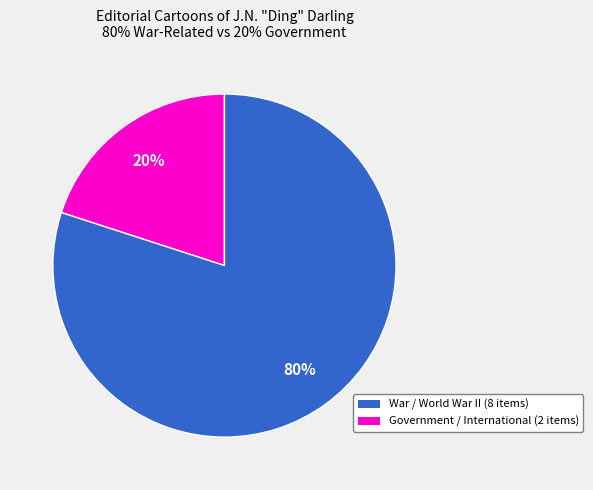

Does any single category account for the majority?

Yes